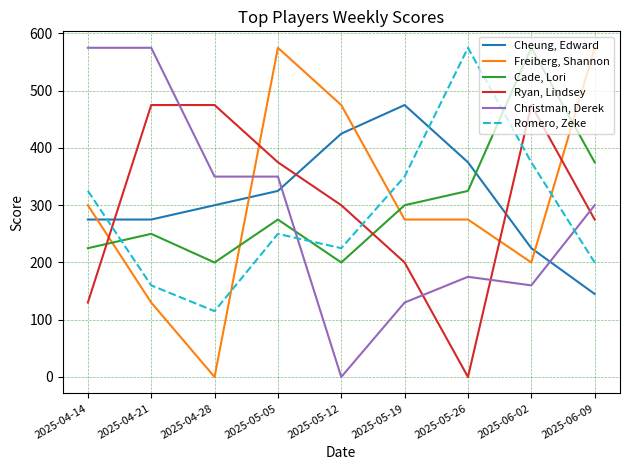

What are all the series names shown in the legend?

Cheung, Edward, Freiberg, Shannon, Cade, Lori, Ryan, Lindsey, Christman, Derek, Romero, Zeke